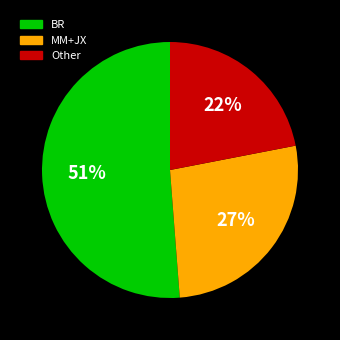

Is it true that Other is 22% of the pie?

True